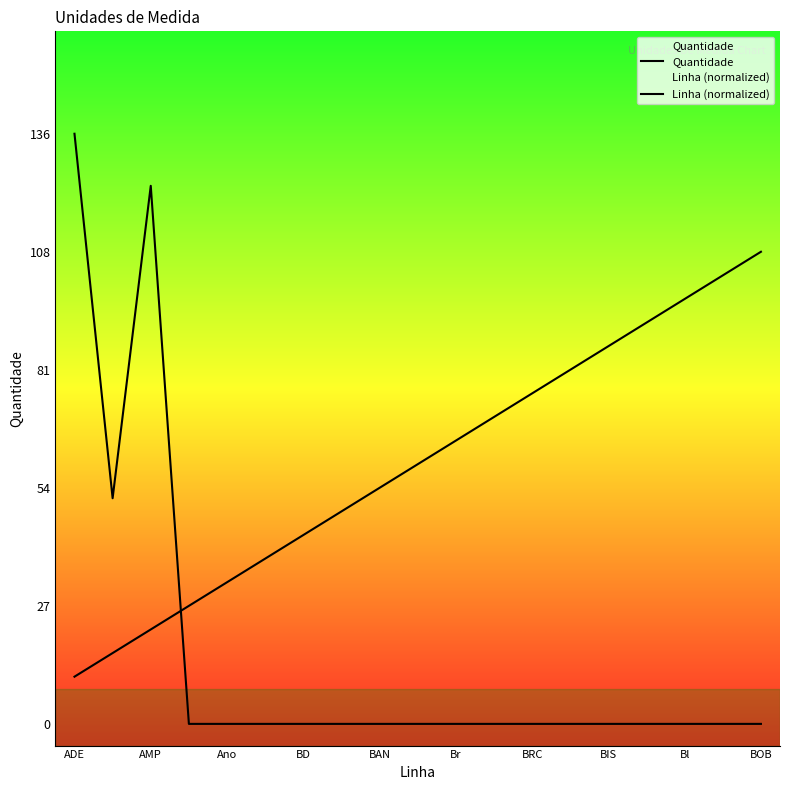

How many lines are shown in the chart?

2